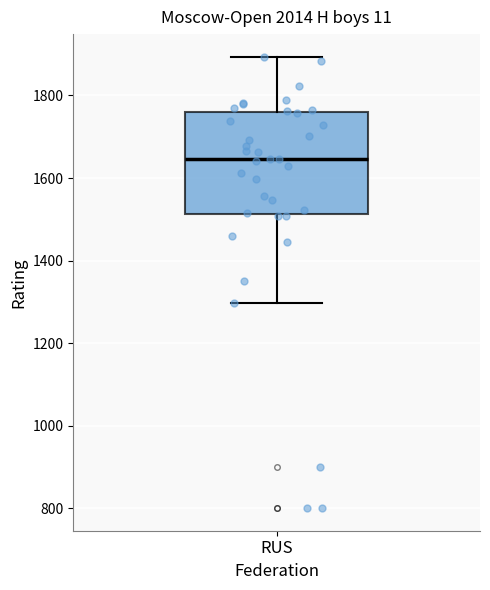

Read this box plot against the y-axis: the position of the median line, the range covered by the box, and the ends of both whiskers. The values are not printed on the chart, so give them approximately, as read against the axis.

median 1640, box 1520 to 1760, whiskers 1300 to 1900